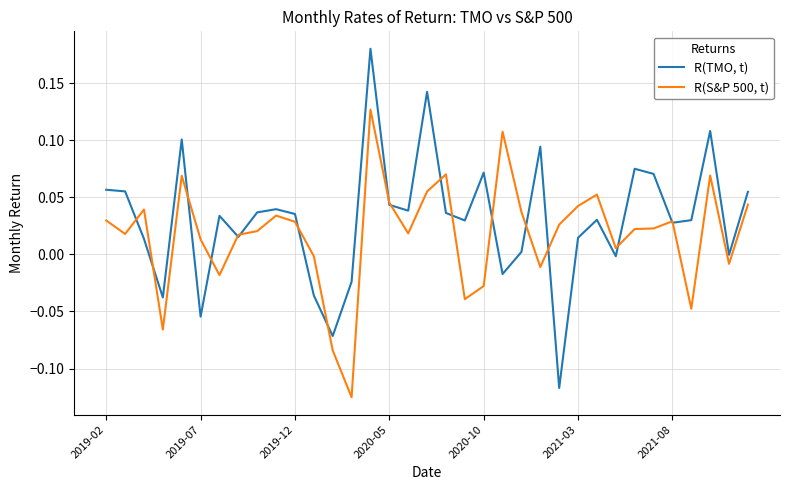

Rank the series by their maximum value, from lowest to highest.

R(S&P 500, t), R(TMO, t)